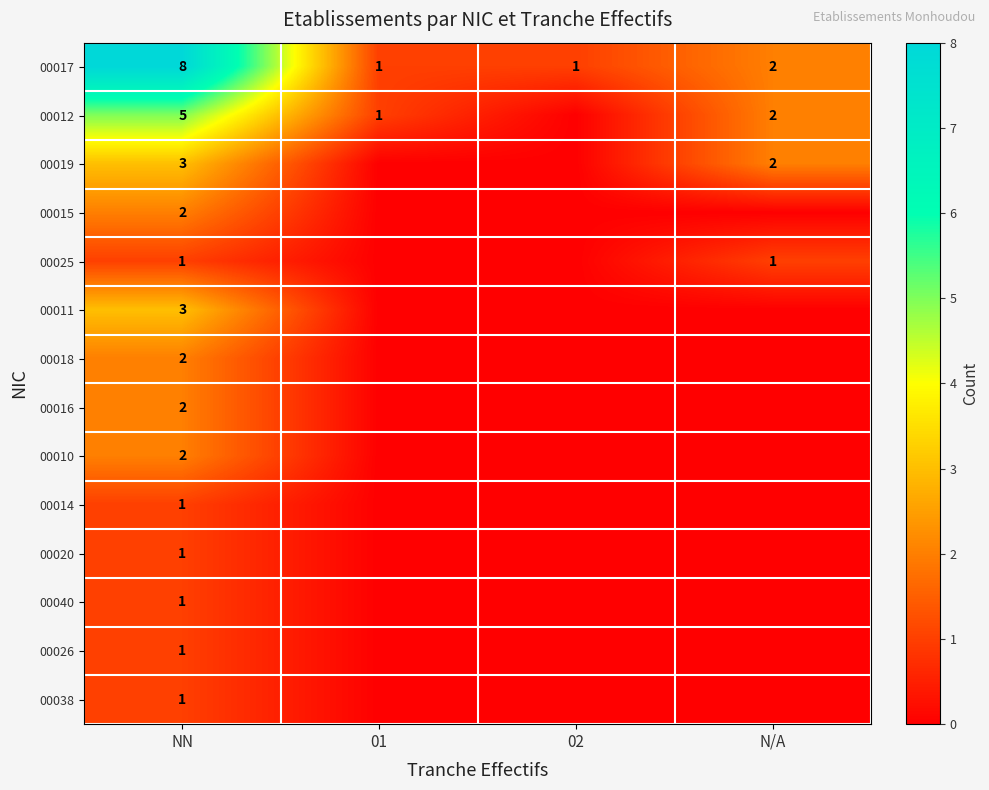

What is the total value across all series at NN?

33